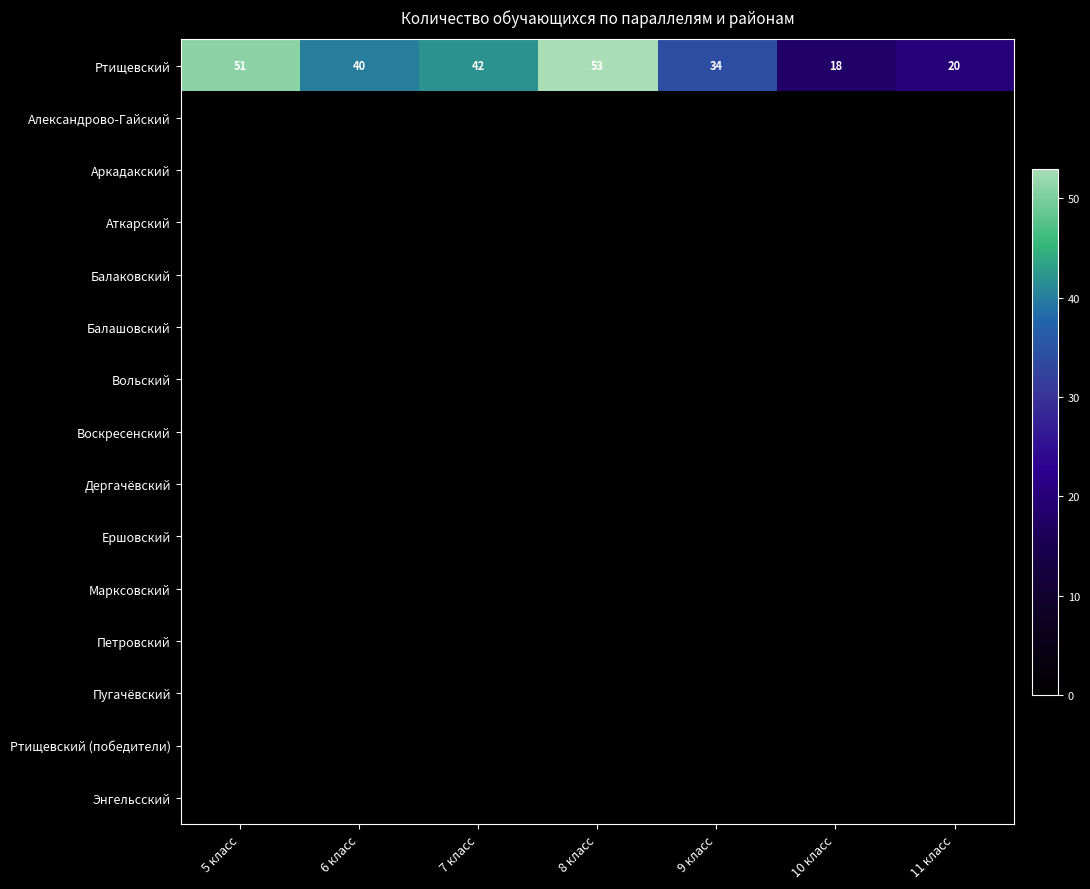

What is the sum of the Ртищевский values at 7 класс and 5 класс?

93